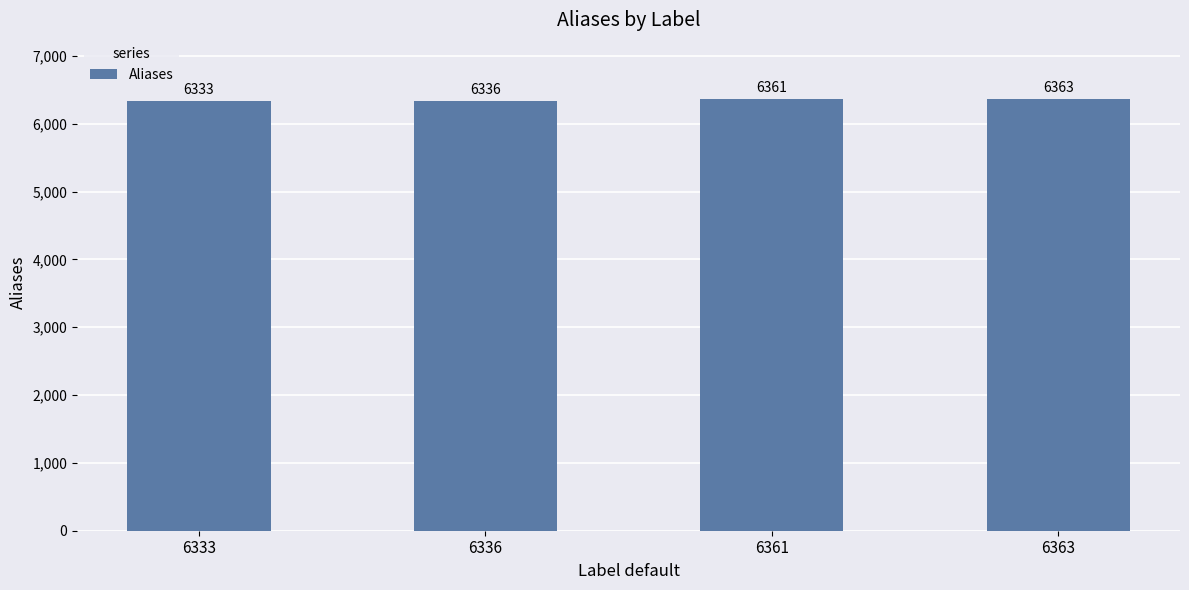

Which has a higher value, 6333 or 6361?

6361